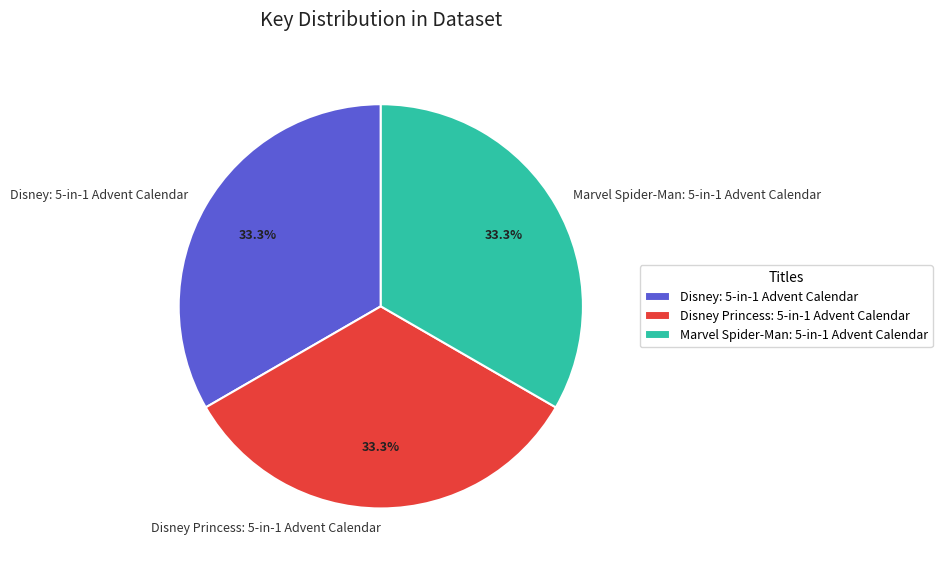

What percentage is the Disney Princess: 5-in-1 Advent Calendar slice, to the nearest percent?

33%